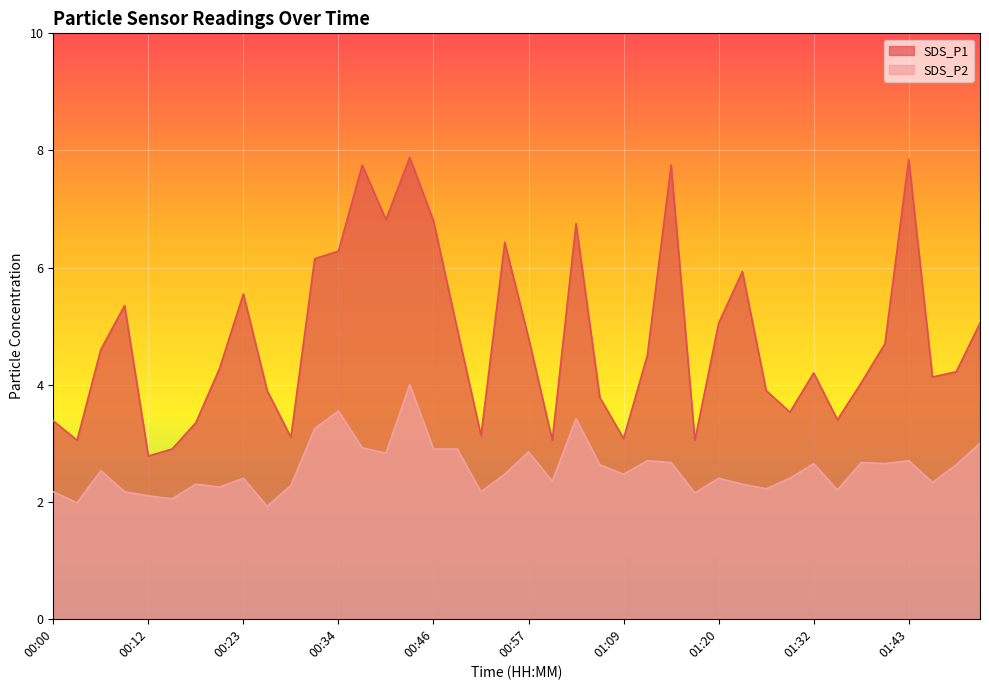

What is the average value of the SDS_P2 series?

2.6